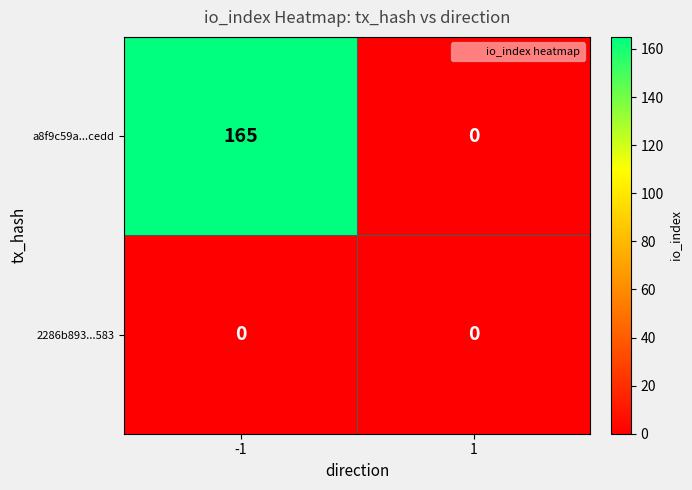

At how many categories does at least one series exceed 108?

1